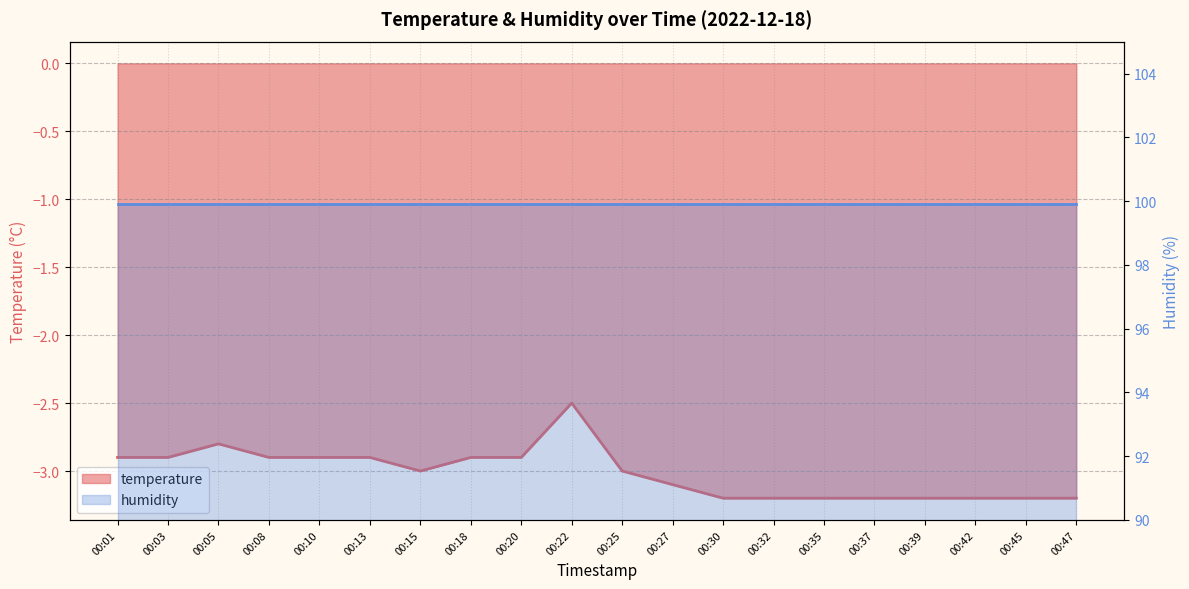

What is the value of the 4th point from the left?

-2.9